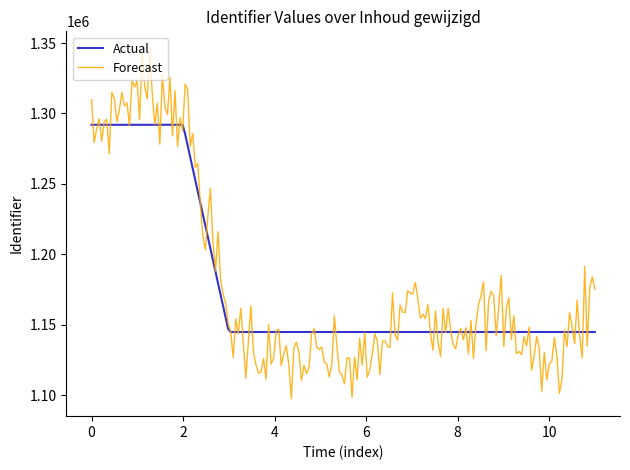

What is the smallest value displayed?

1097569.8